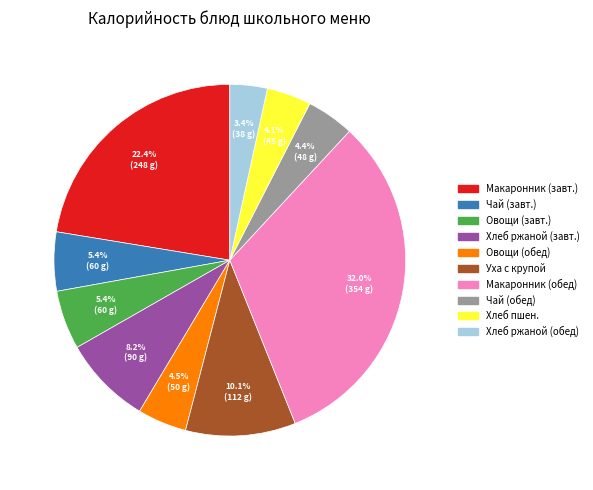

Does any single category account for the majority?

No